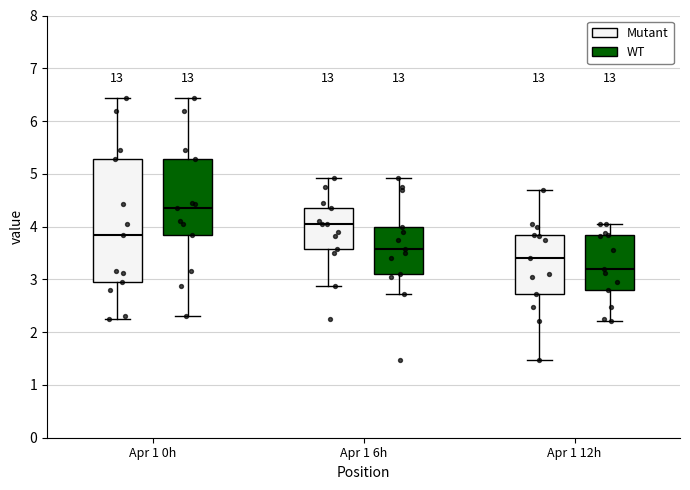

Where does the lower whisker of the box for Apr 1 12h (WT) end on the y-axis? The values are not printed on the chart, so give them approximately, as read against the axis.

2.2